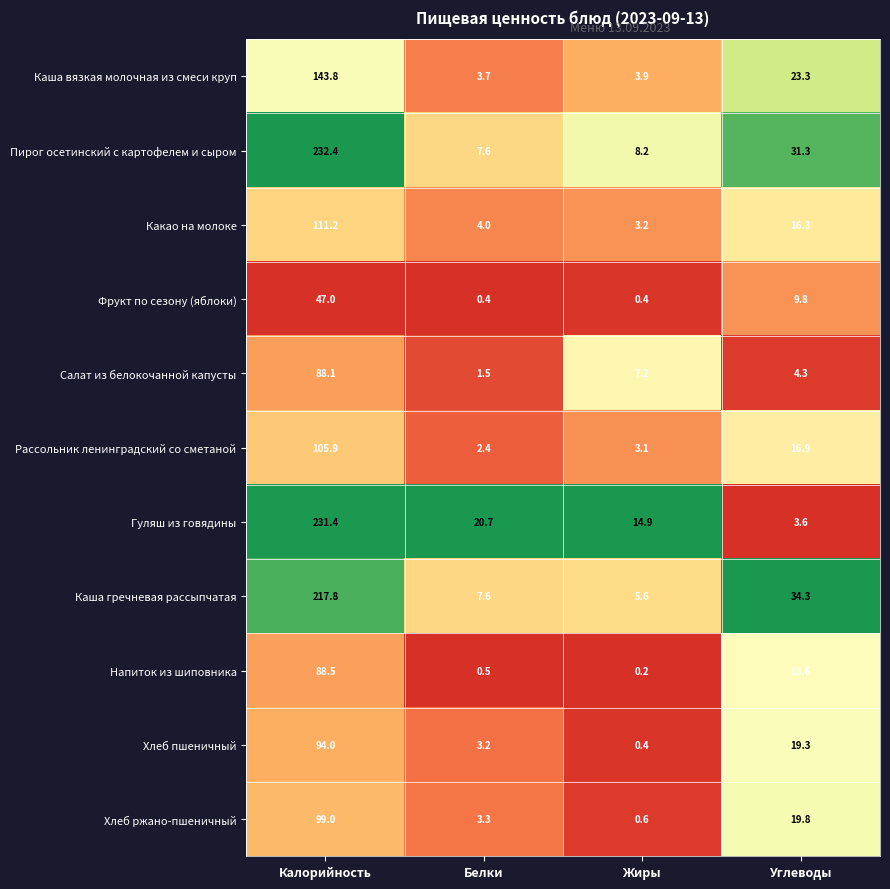

Count the number of data series in this chart.

11